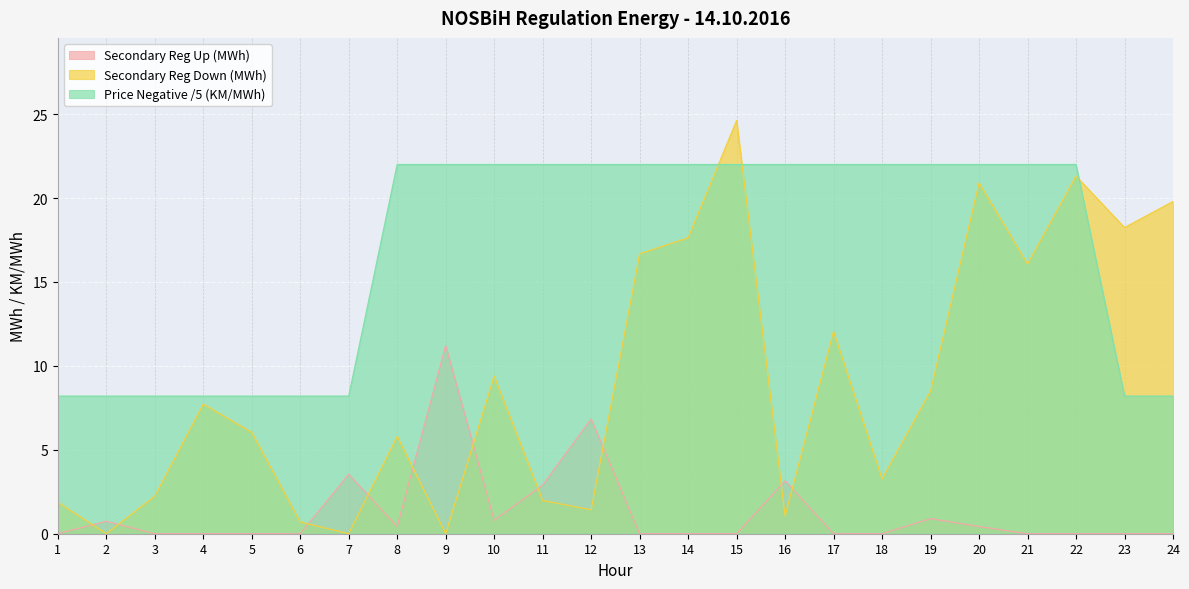

Where is the first local maximum for Secondary Reg Up (MWh)?

2